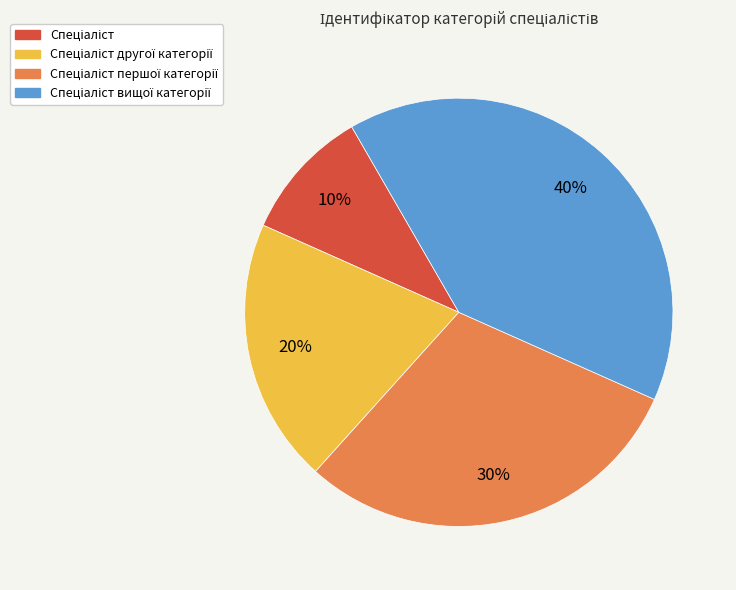

To the nearest percent, what is the average slice percentage?

25%